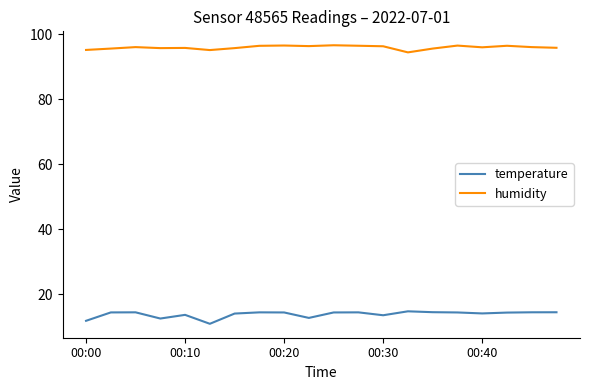

What is the difference between the maximum and minimum values in the humidity series?

2.2